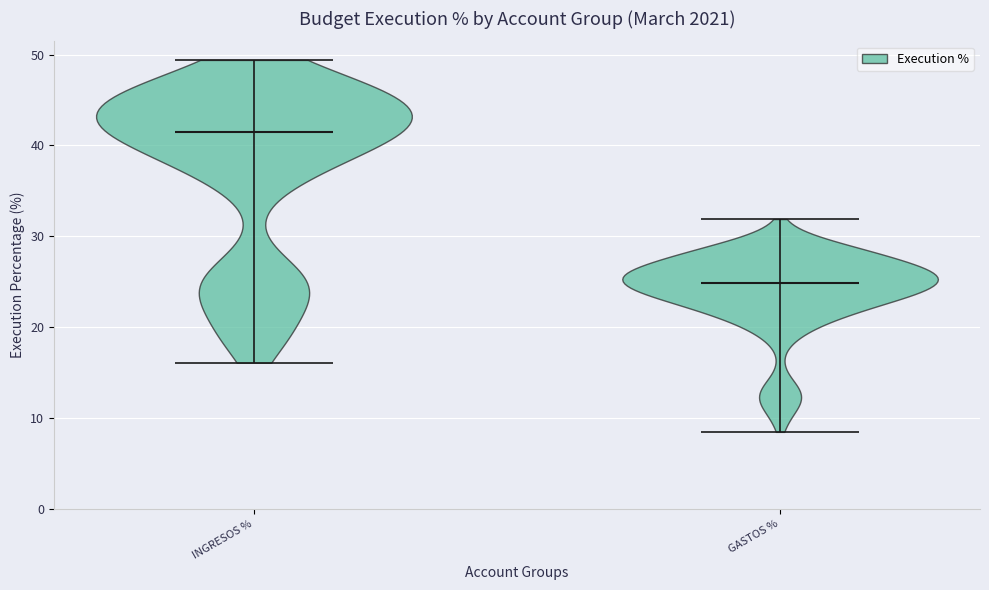

Reading left to right, read every violin against the y-axis: where its median line is, and the lowest and highest points it reaches. The values are not printed on the chart, so give them approximately, as read against the axis.

INGRESOS %: median line 41, lowest point 16, highest point 49
GASTOS %: median line 25, lowest point 8, highest point 32